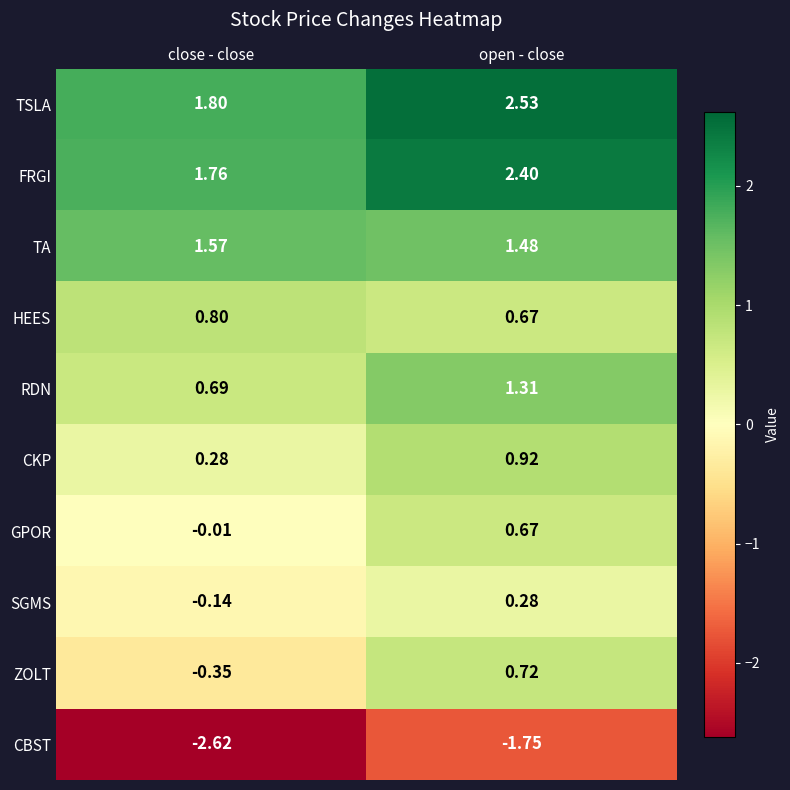

List the series in order of their peak value, highest first.

TSLA, FRGI, TA, RDN, CKP, HEES, ZOLT, GPOR, SGMS, CBST